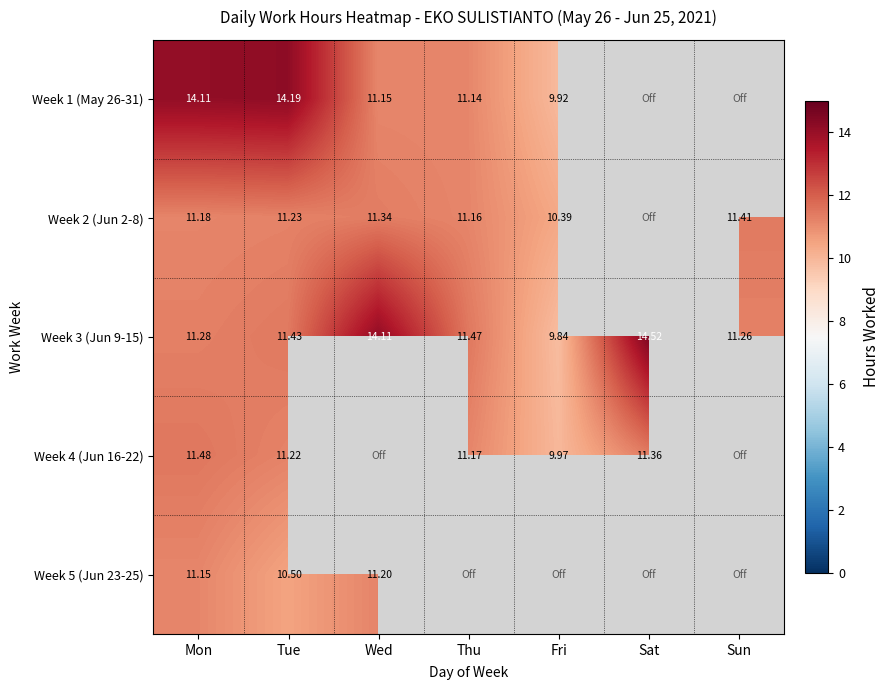

Is the value of Week 2 (Jun 2-8) at Thu greater than the value of Week 3 (Jun 9-15) at Sat?

No